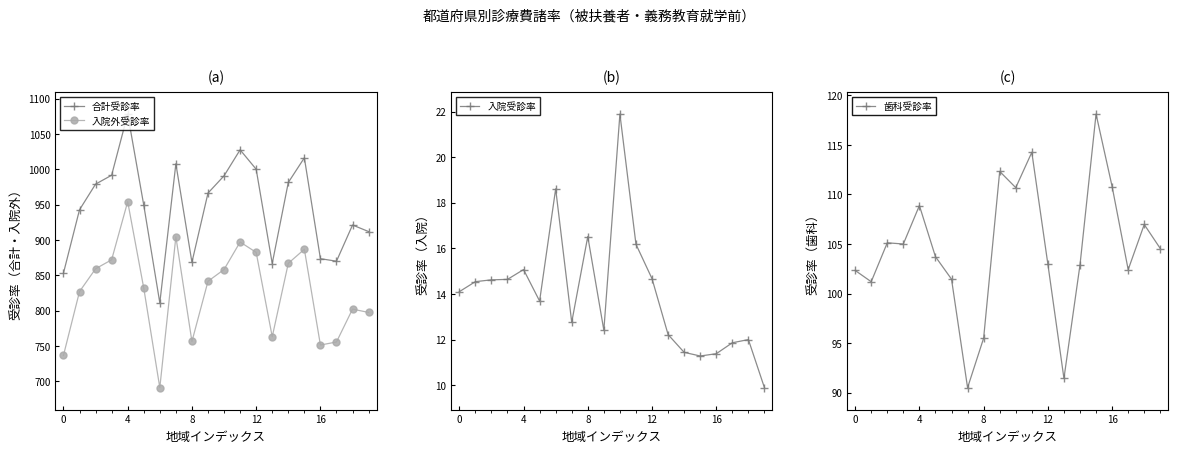

The value of 入院受診率 at 7 is 12.8. True or false?

True